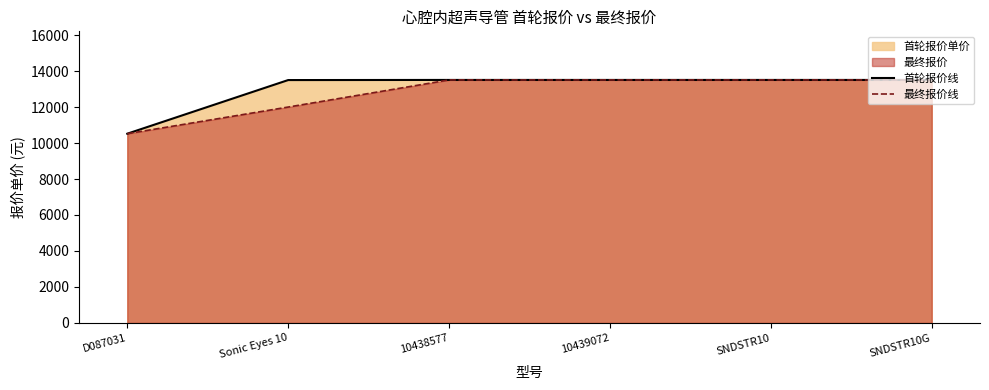

How many categories are shown in the chart?

6